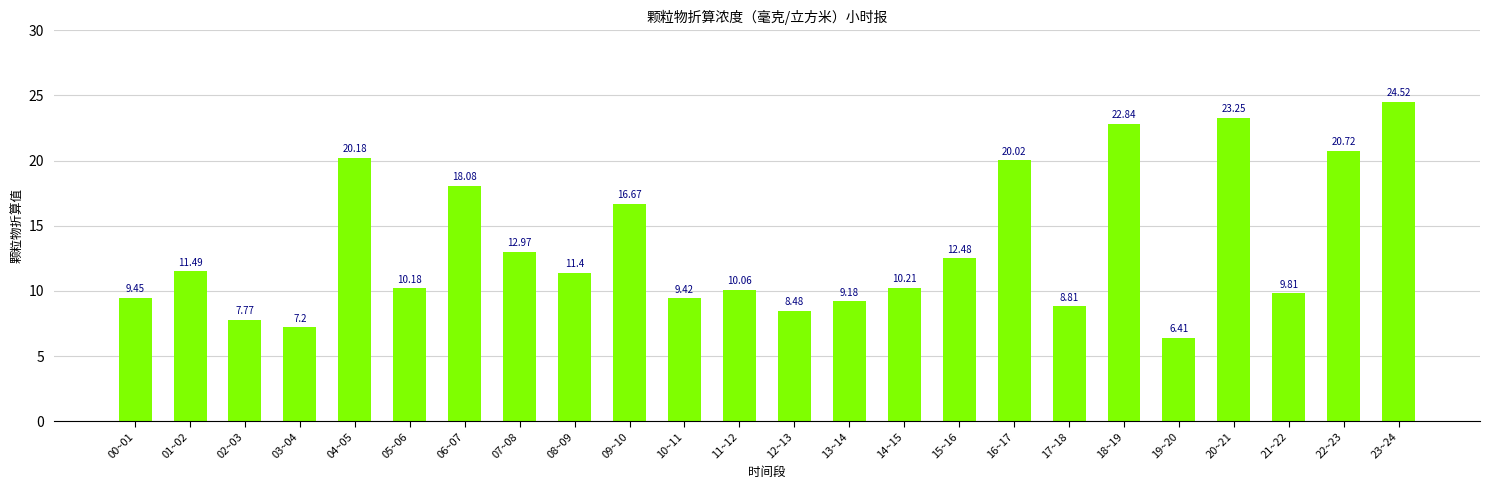

Are the bars horizontal?

No